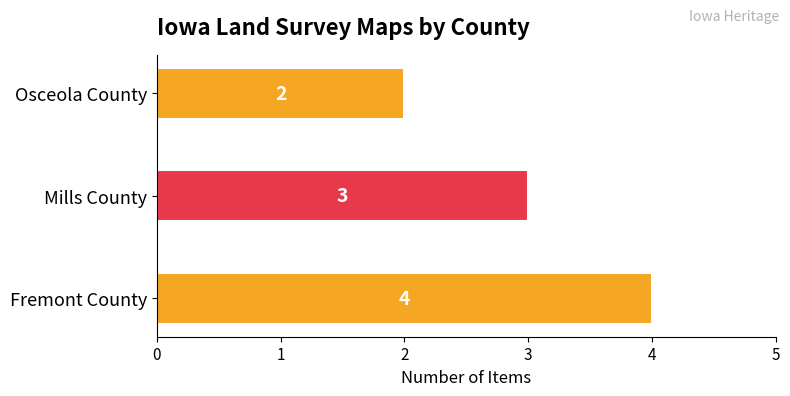

List the labels in order of value, largest first.

Fremont County, Mills County, Osceola County